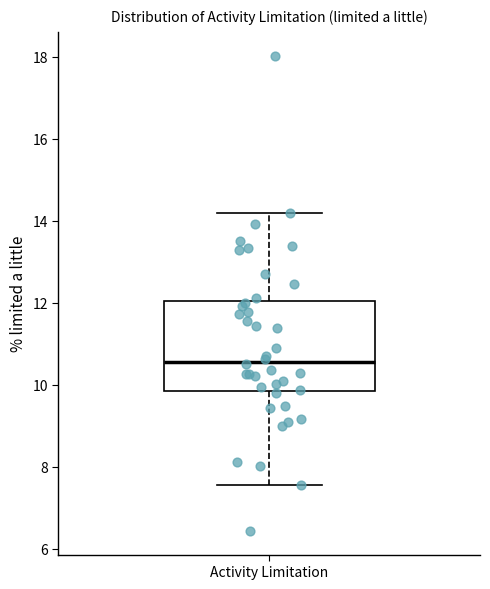

Read this box plot against the y-axis: the position of the median line, the range covered by the box, and the ends of both whiskers. The values are not printed on the chart, so give them approximately, as read against the axis.

median 10.6, box 9.8 to 12.0, whiskers 7.6 to 14.2